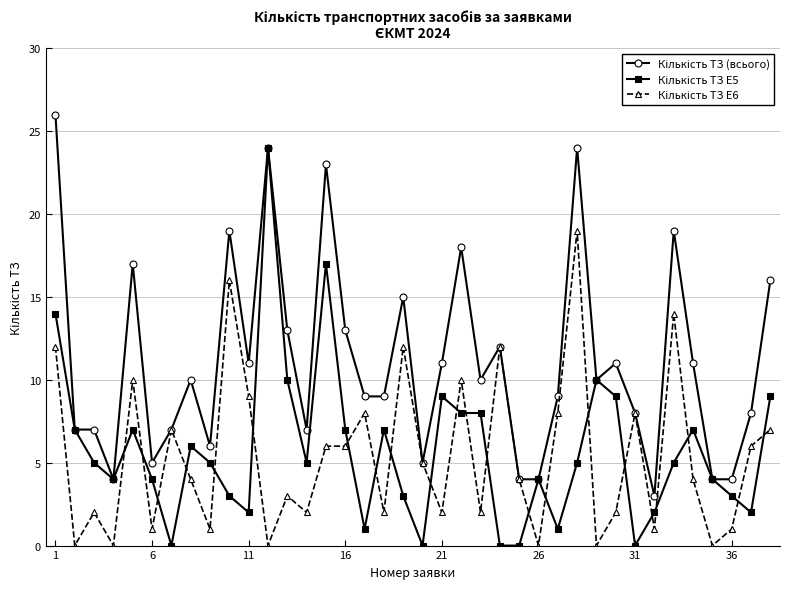

At how many categories does at least one series exceed 21?

4